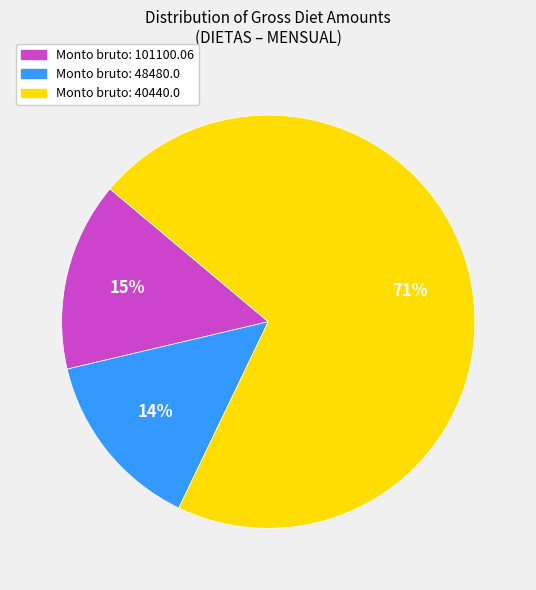

To the nearest percent, what is the difference between the largest and smallest slice percentages?

57%